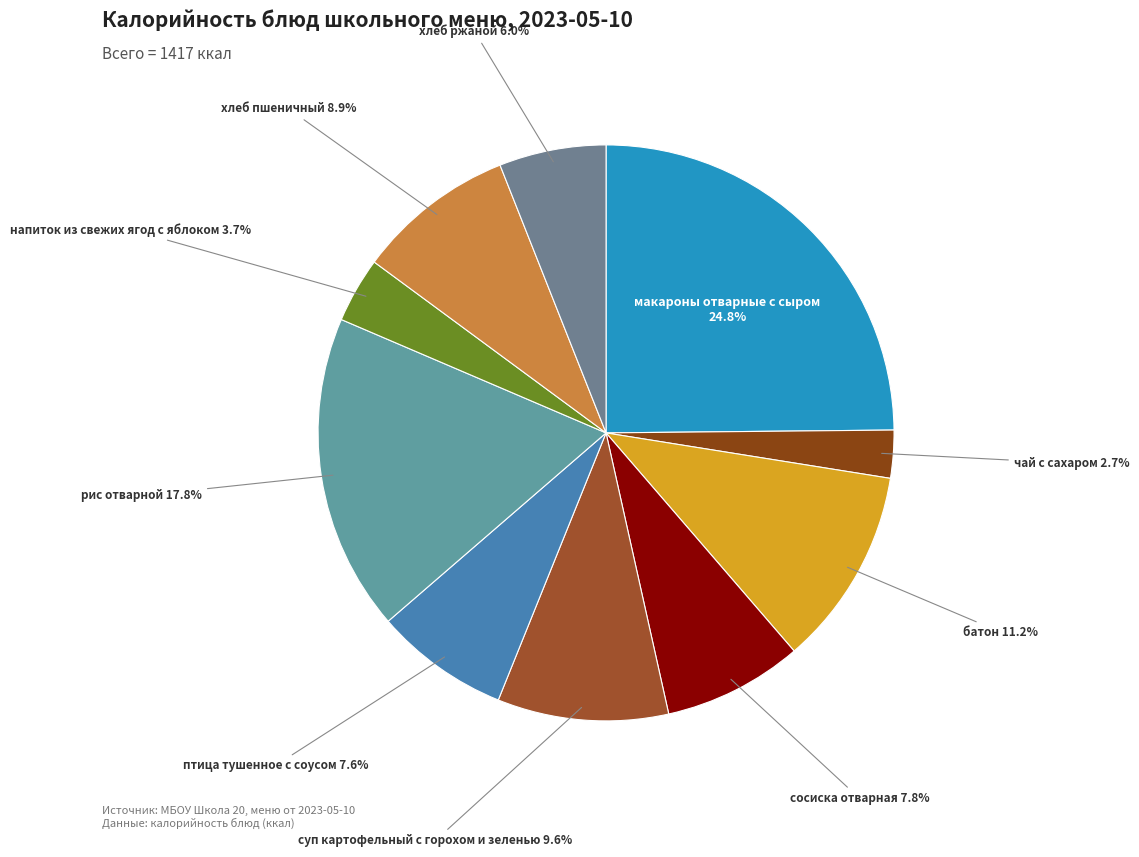

Between хлеб ржаной and рис отварной, which is larger?

рис отварной